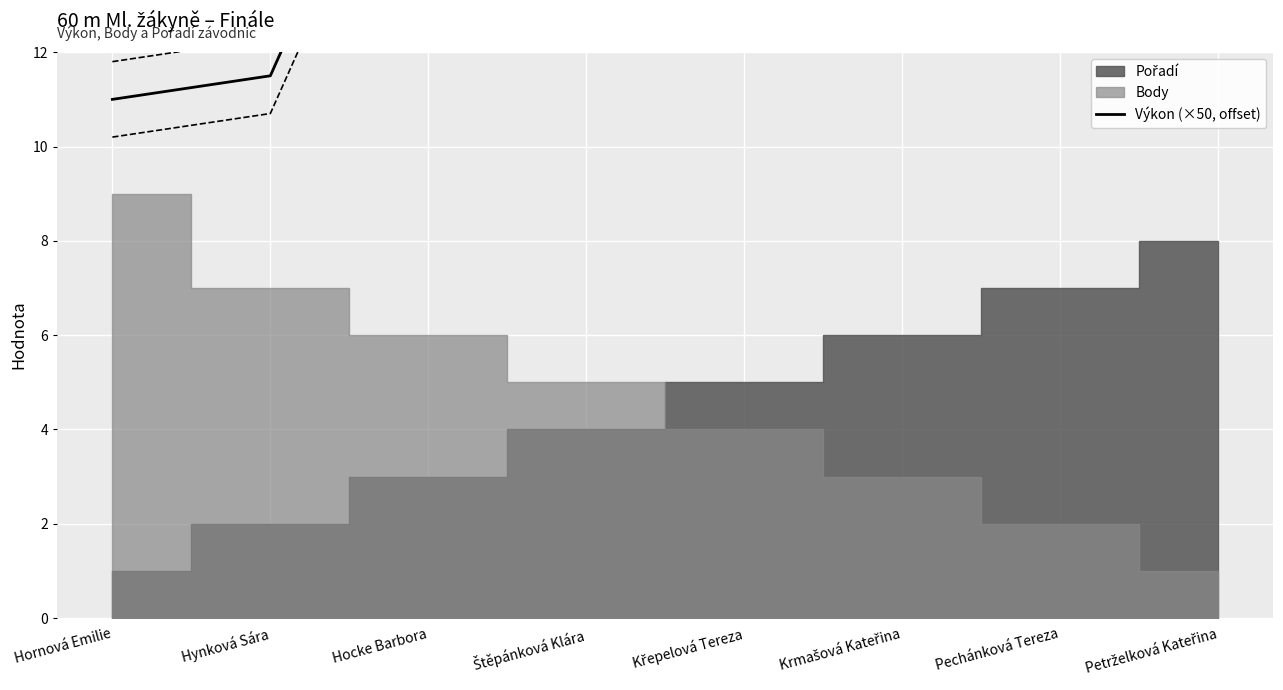

How many values are below 33?

4